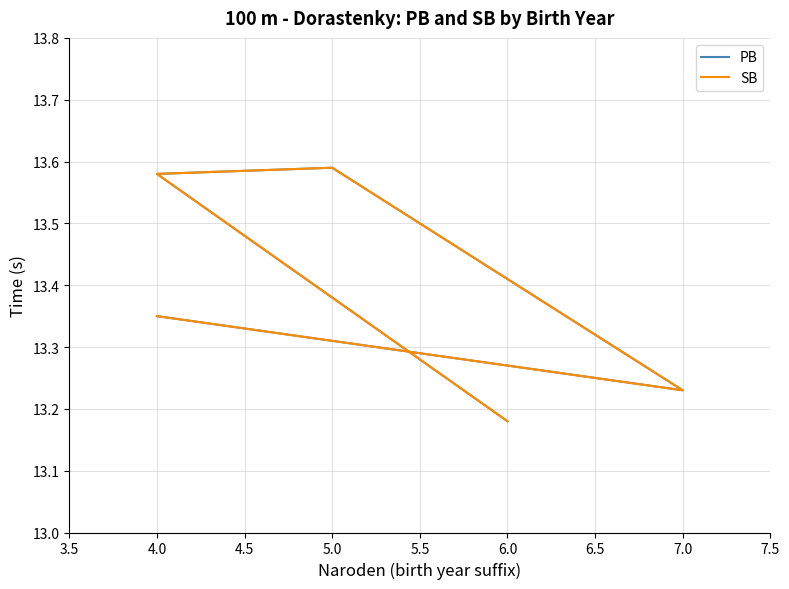

How many distinct data groups are displayed?

2